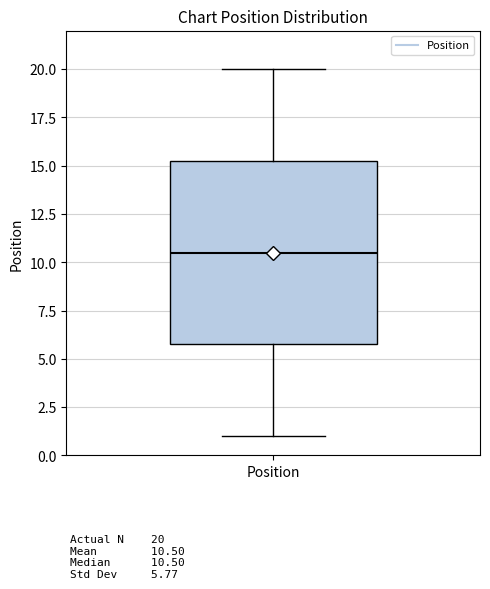

Read this box plot against the y-axis: the position of the median line, the range covered by the box, and the ends of both whiskers. The values are not printed on the chart, so give them approximately, as read against the axis.

median 10.5, box 6.0 to 15.5, whiskers 1.0 to 20.0